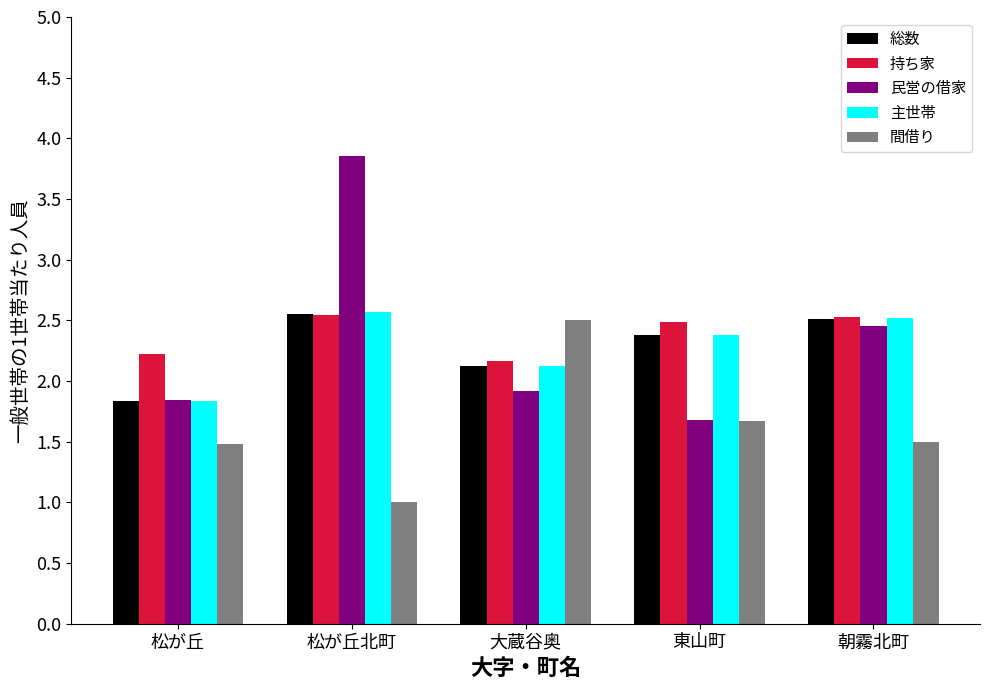

At which label does 総数 first exceed 2?

松が丘北町